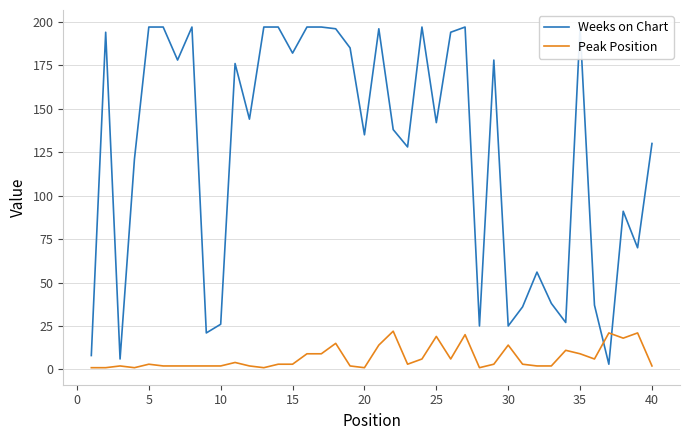

Does the chart have visible grid lines?

Yes